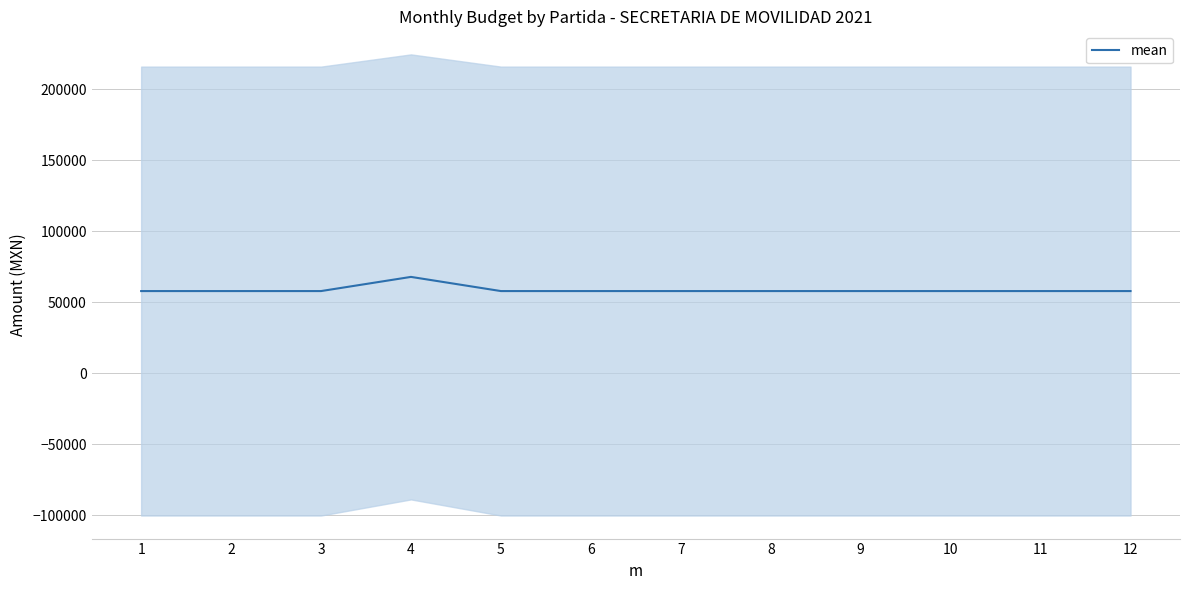

What is the change in value from 4 to 8?

-9982.3